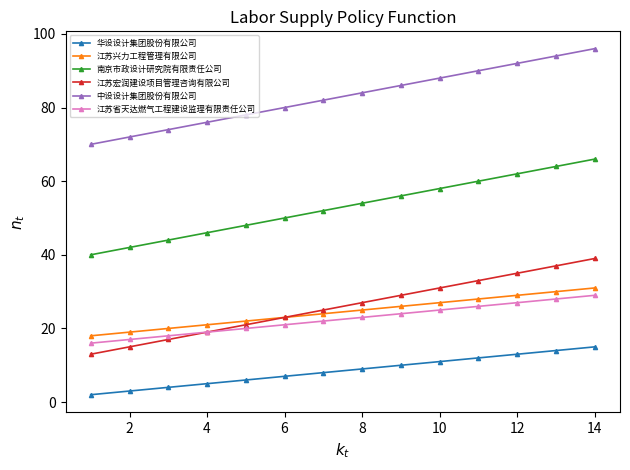

What is the lowest value of the 南京市政设计研究院有限责任公司 series?

40